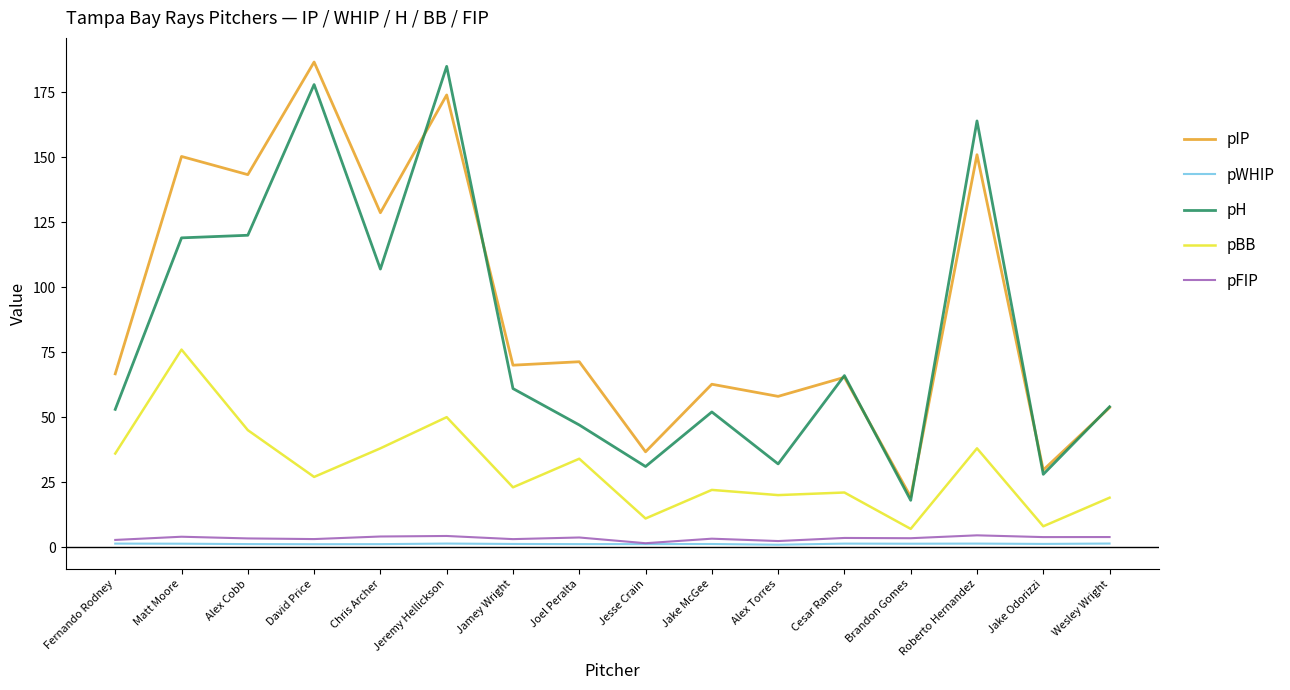

What are all the series names shown in the legend?

pIP, pWHIP, pH, pBB, pFIP